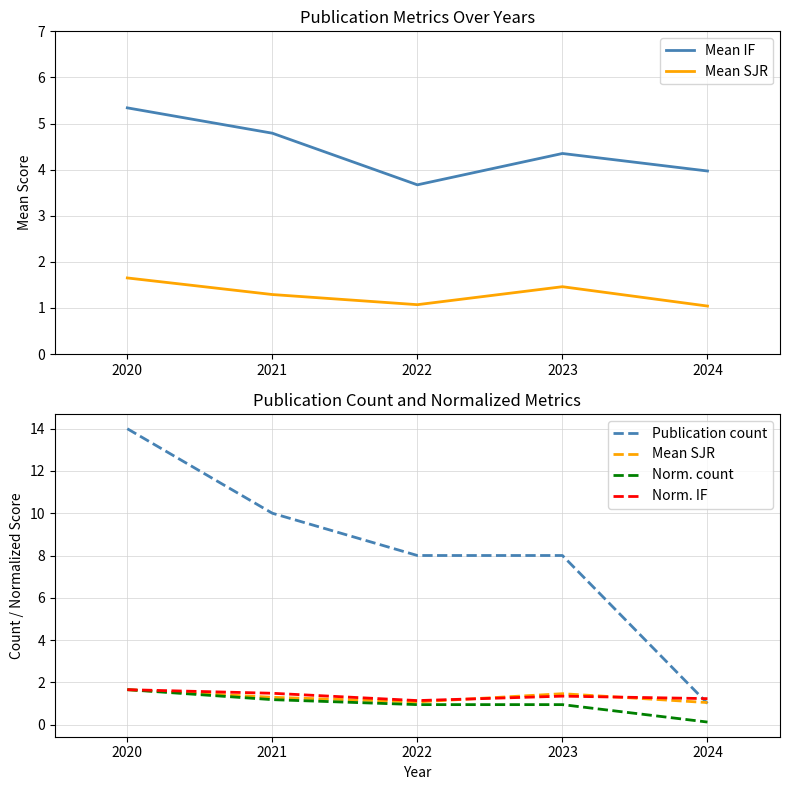

True or false: Publication count has more than 2 interior local peaks.

False